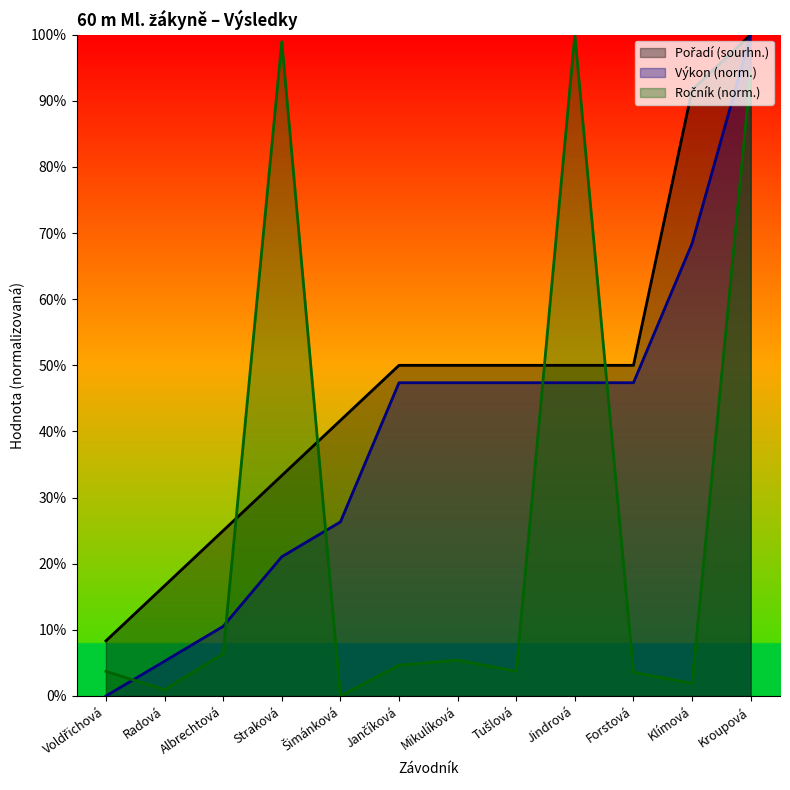

Does the chart display data point markers on the line(s)?

No